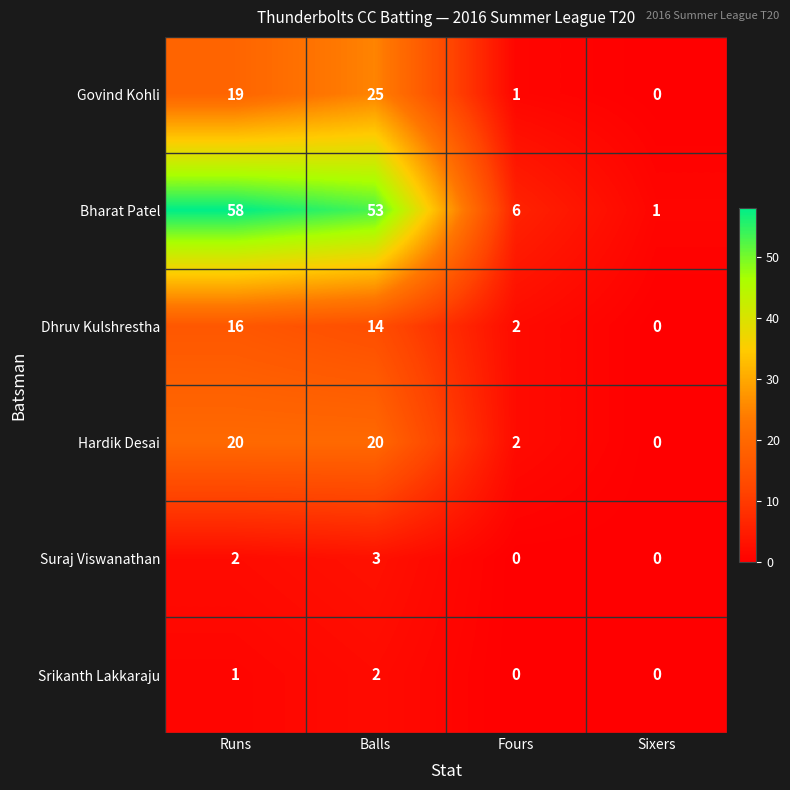

Is it true that Hardik Desai equals 20 at Balls?

True